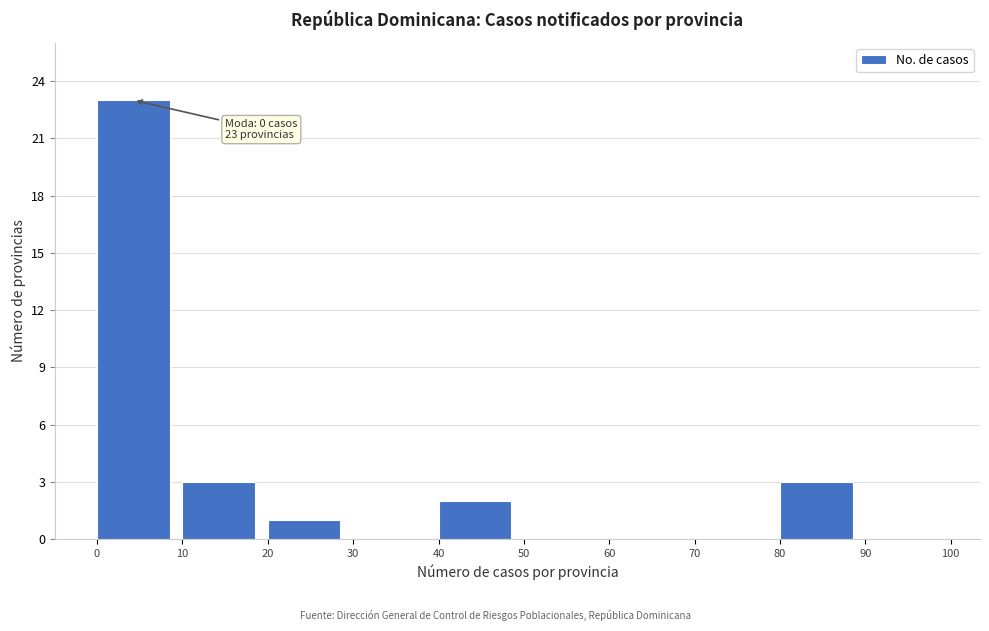

Which range on the x-axis has the tallest bar?

0 to 10